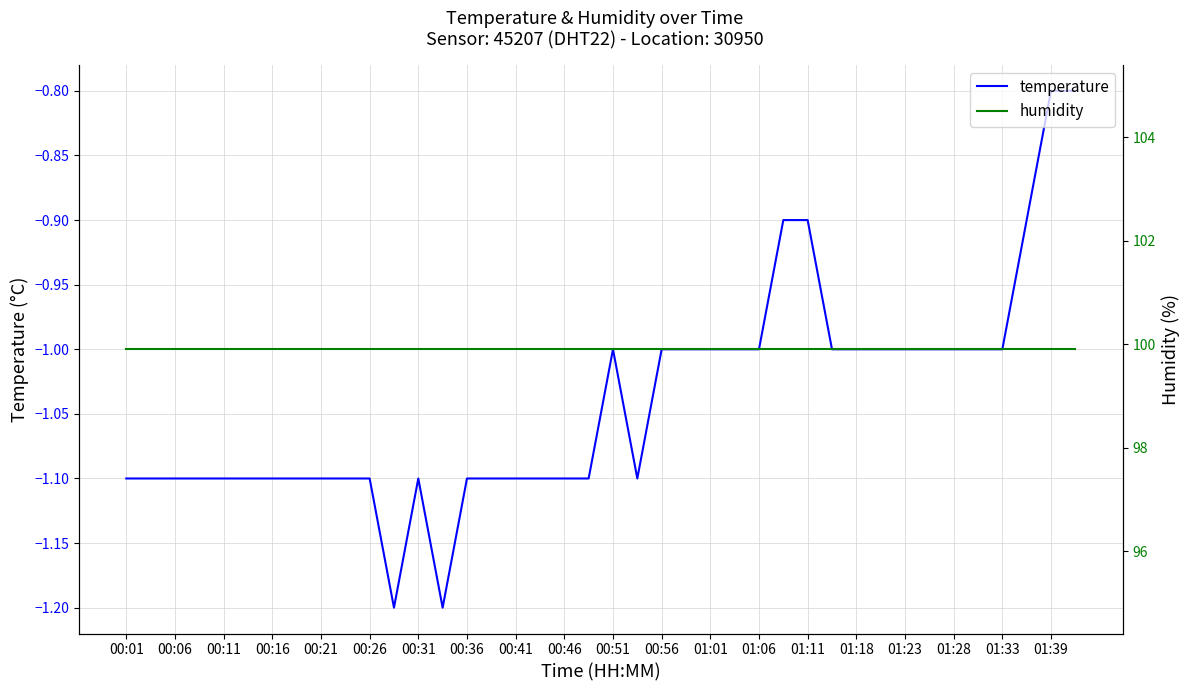

True or false: temperature and humidity intersect in this chart.

False